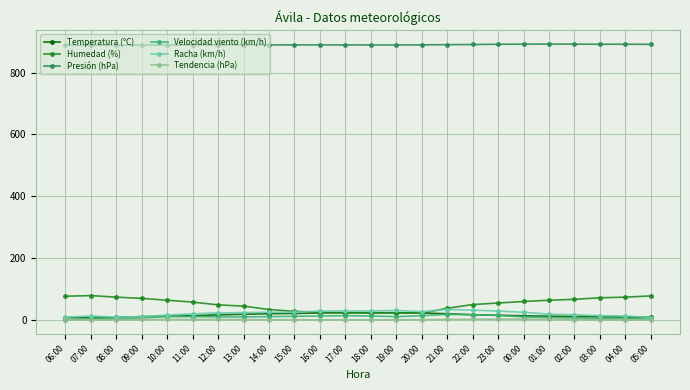

True or false: Humedad (%) and Presión (hPa) intersect in this chart.

False